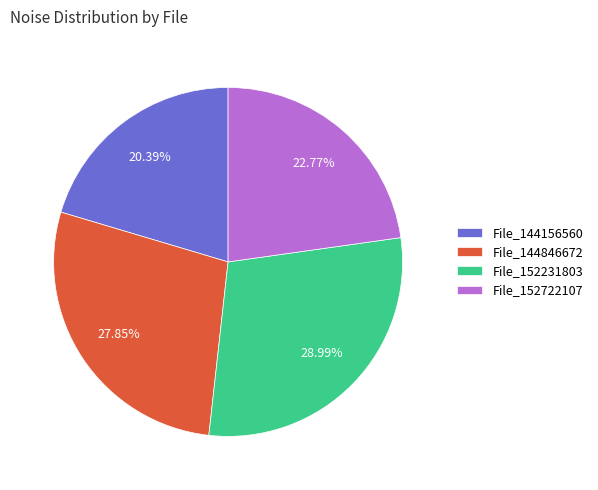

How many slices are in this pie chart?

4